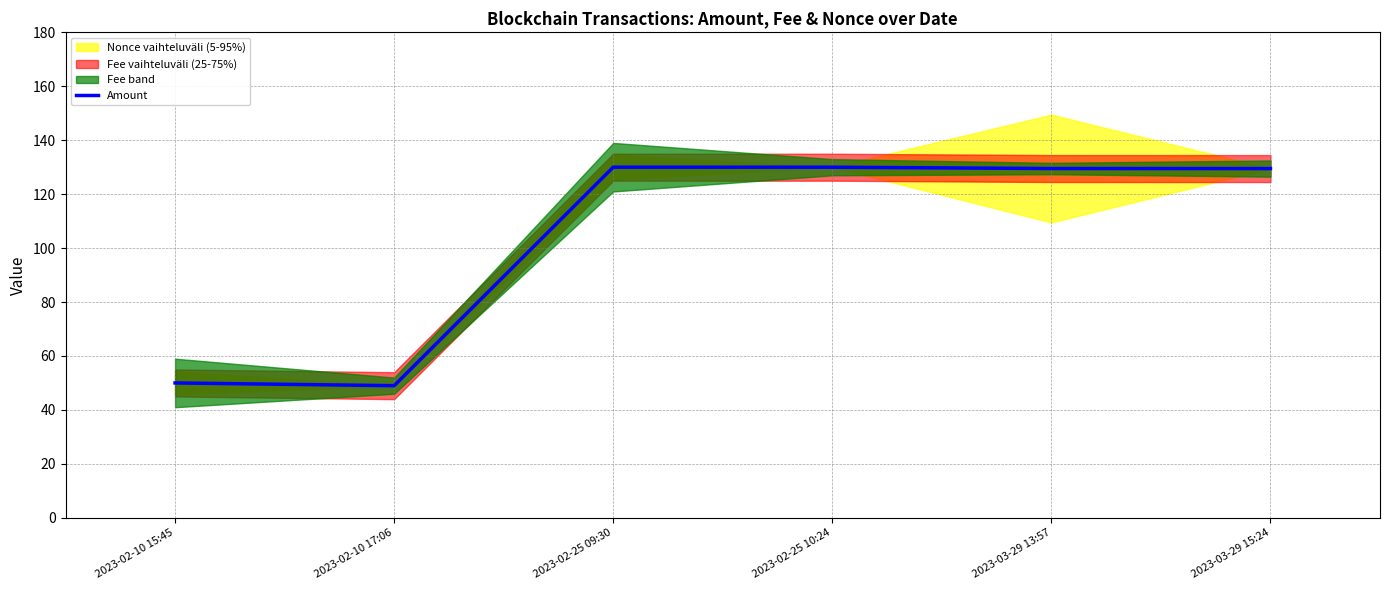

Where is the data nearest to the value 89?

2023-02-10 15:45